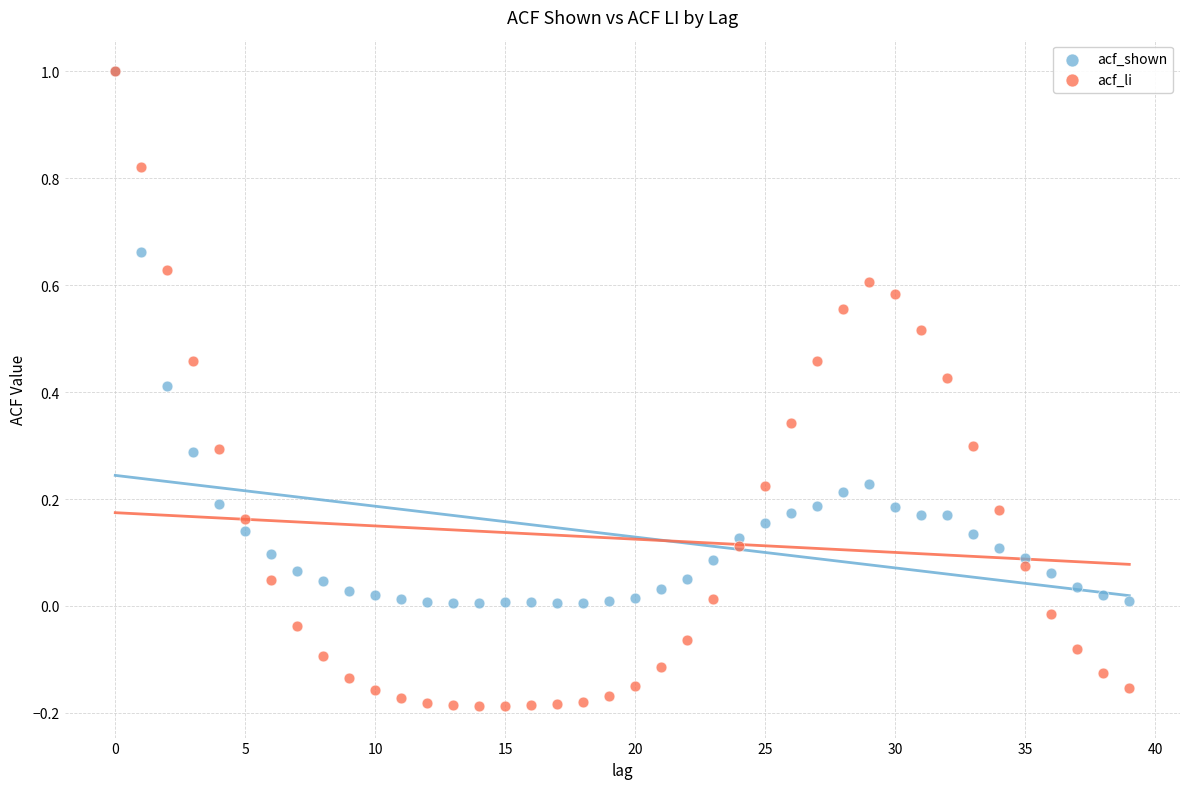

Which series reaches the minimum Y coordinate?

acf_li